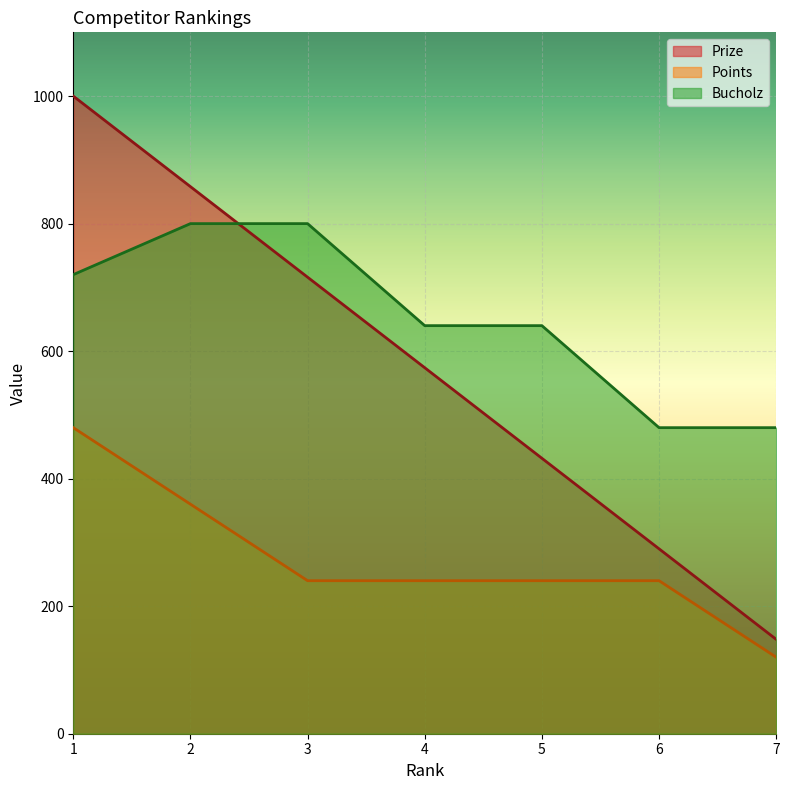

What is the sum of all Bucholz values?

4560